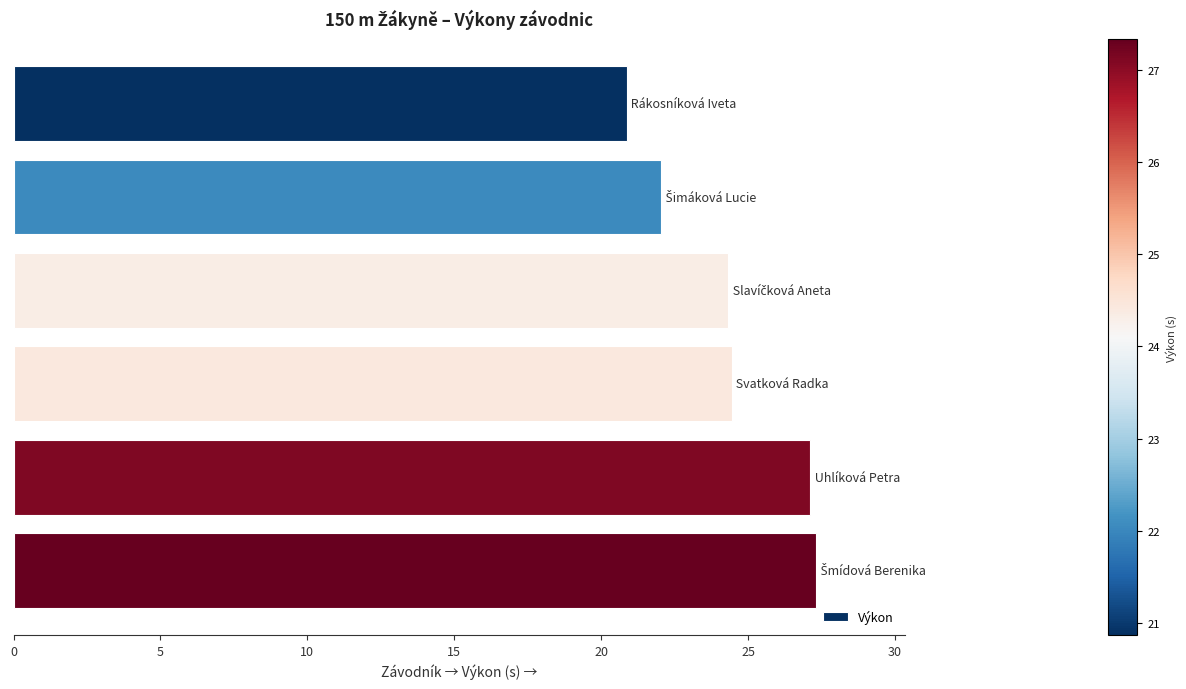

What is the sum of all values?

146.1